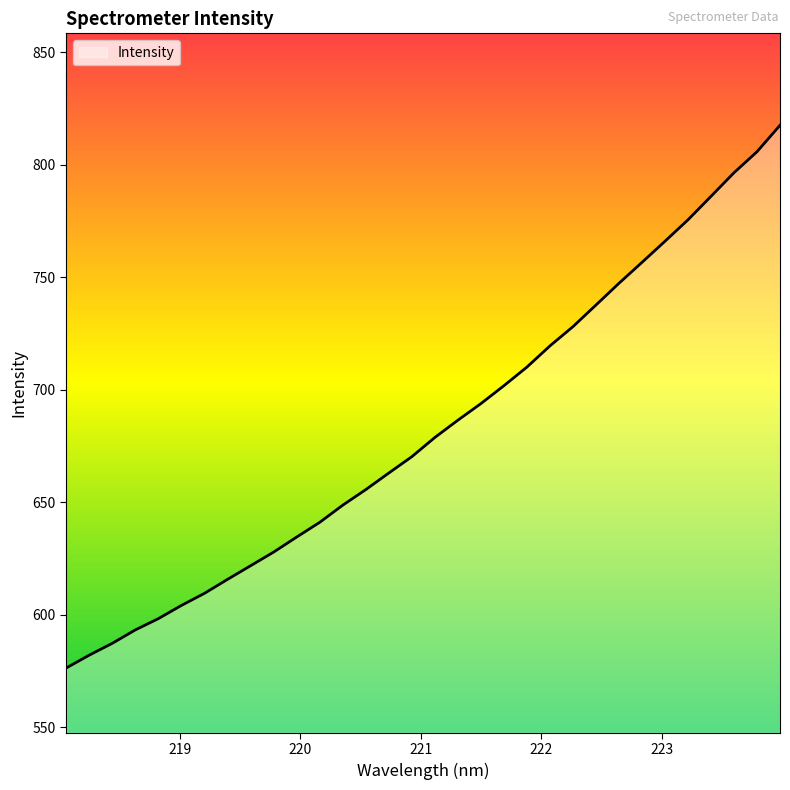

What is the difference between the maximum and minimum values?

241.3